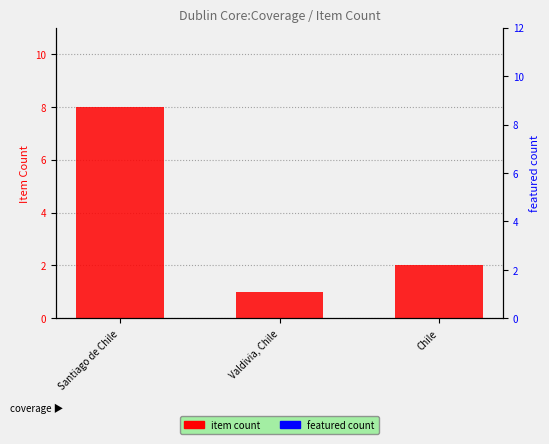

At Santiago de Chile, list the series in order from largest to smallest.

item count, featured count